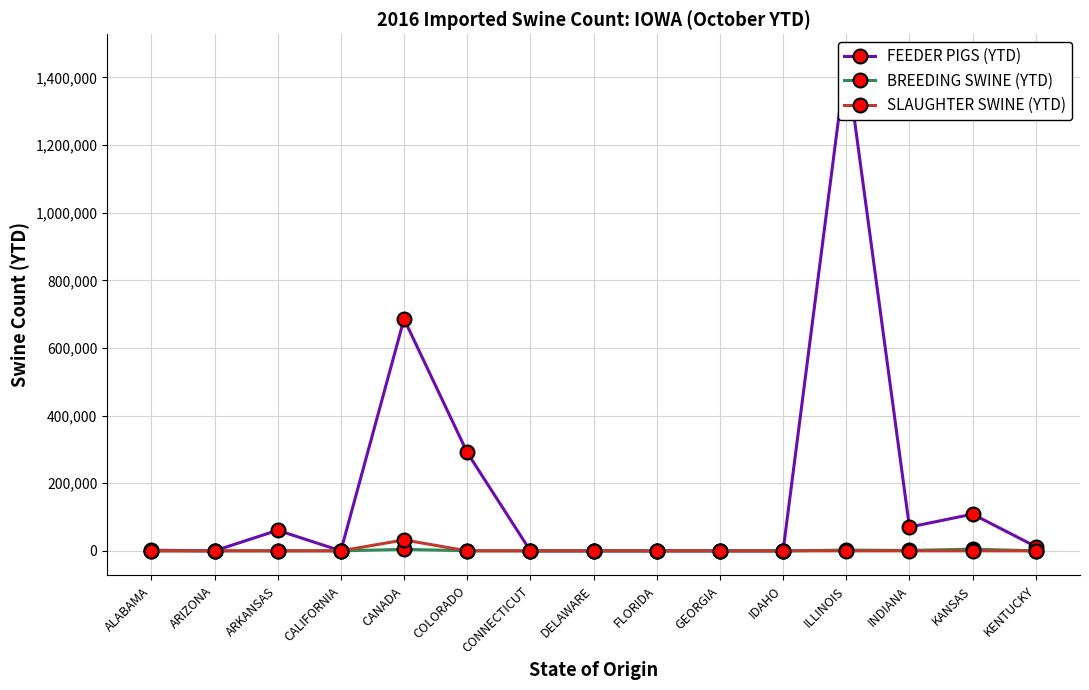

At which label is BREEDING SWINE (YTD) closest to 2557?

ILLINOIS